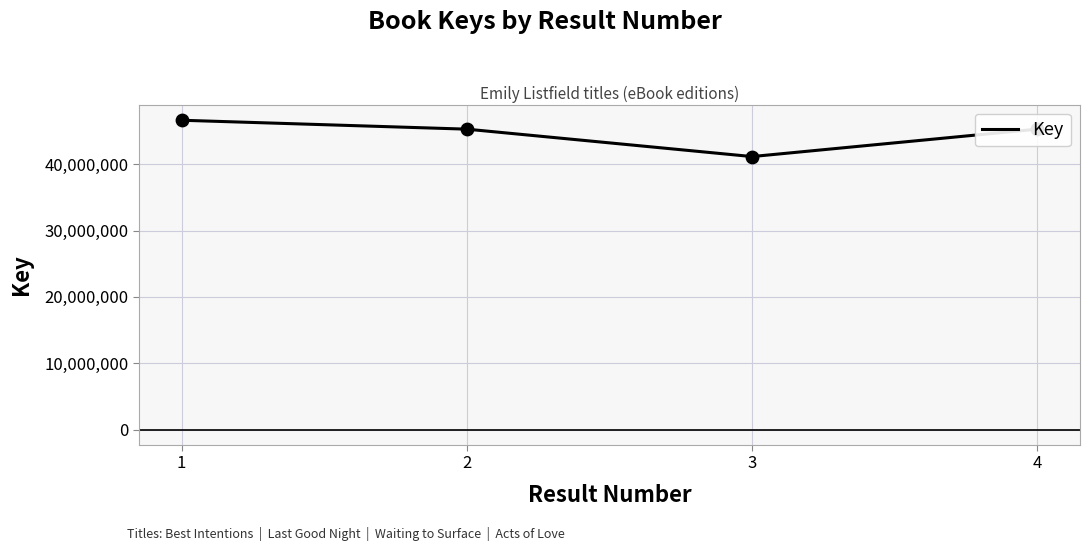

What is the change in value from 1 to 3?

-5478546